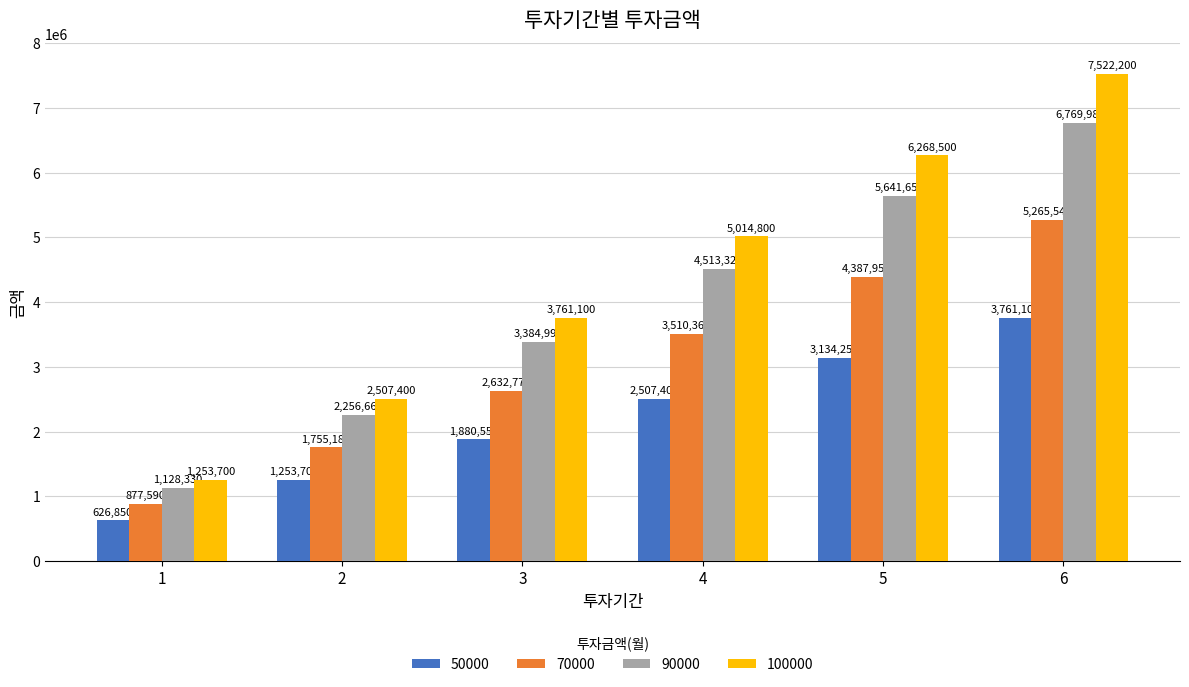

What is the spread (max minus min) of values at 1?

626850